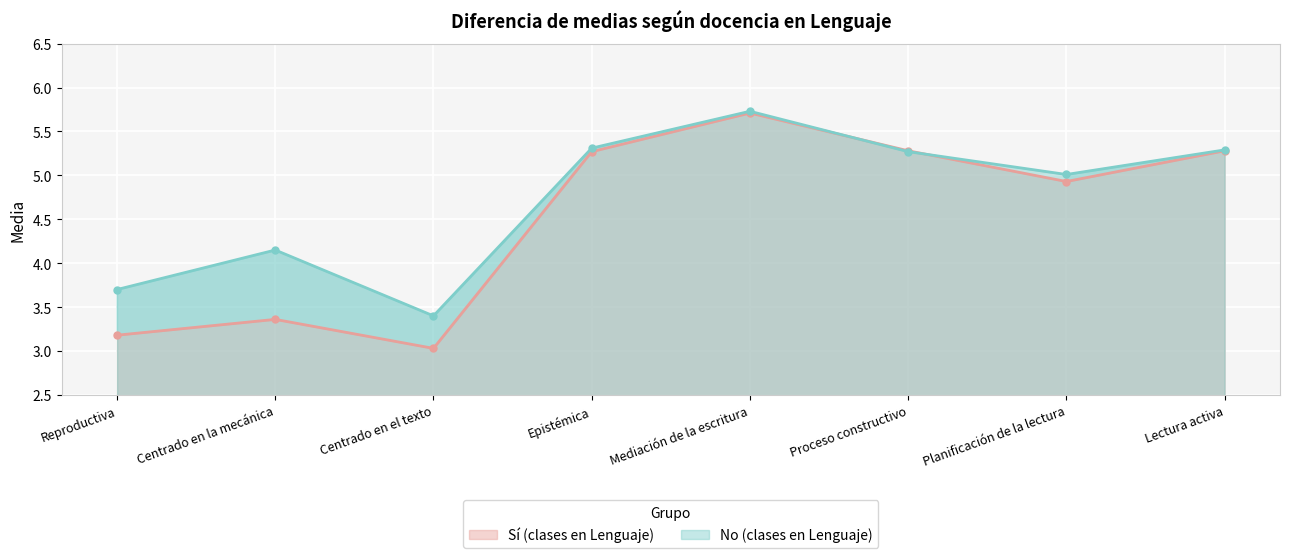

Between which two adjacent categories do Sí (clases en Lenguaje) and No (clases en Lenguaje) first intersect?

Mediación de la escritura and Proceso constructivo